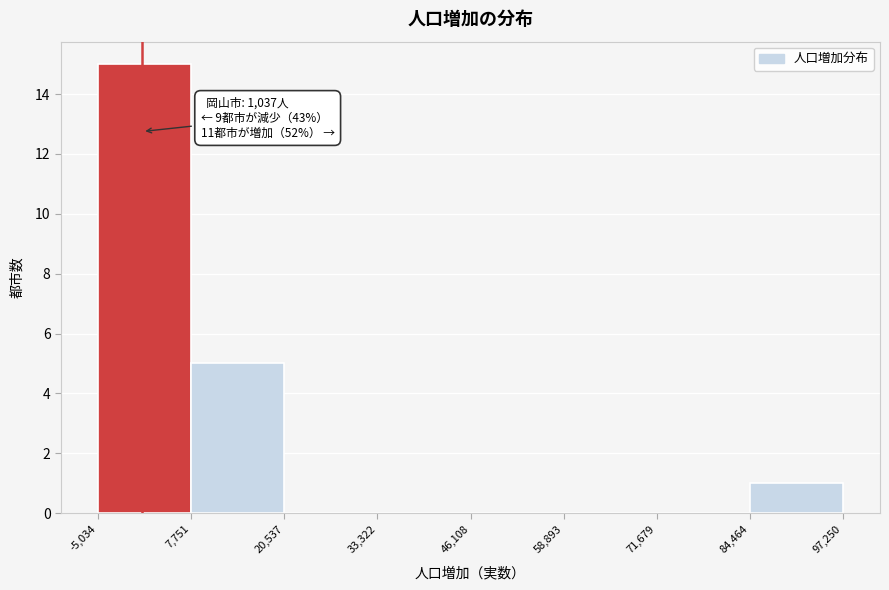

Which range on the x-axis has the tallest bar?

-5,034 to 7,751